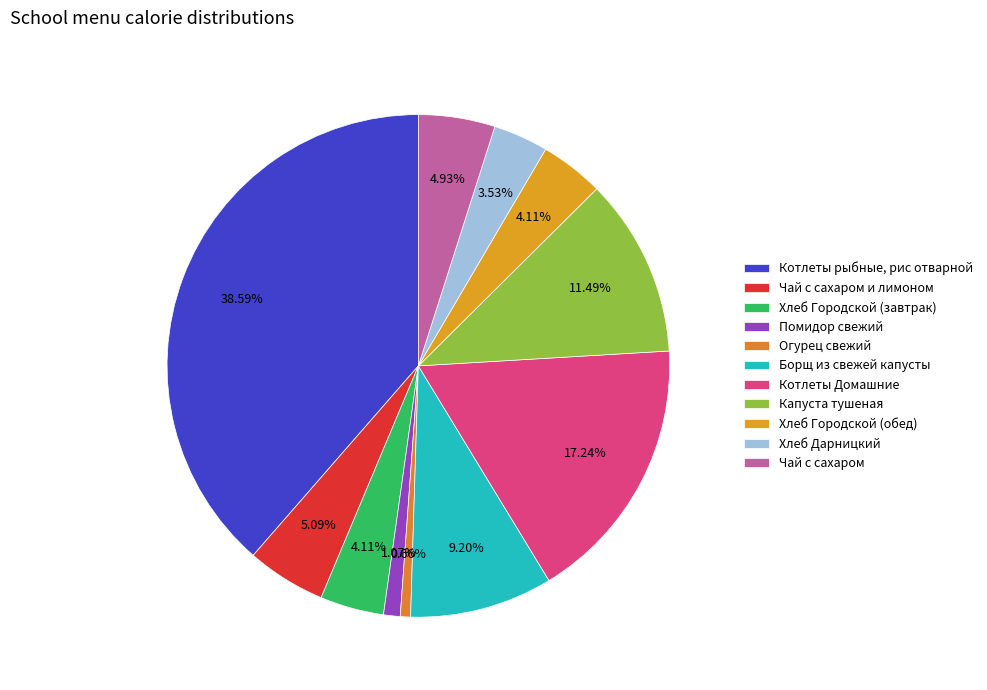

To the nearest percent, what is the difference between the largest and smallest slice percentages?

38%